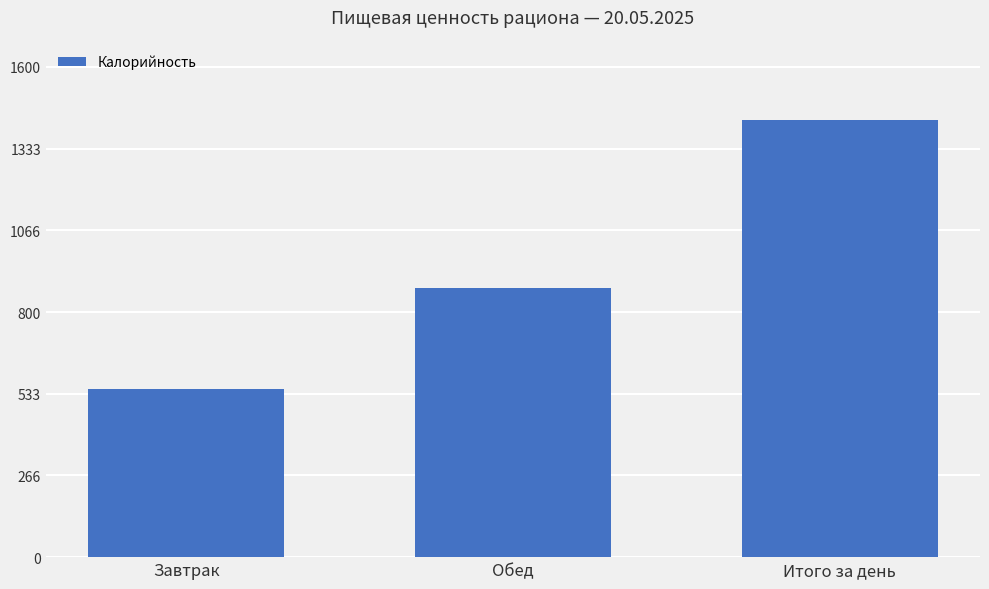

Rank the categories by value from highest to lowest.

Итого за день, Обед, Завтрак